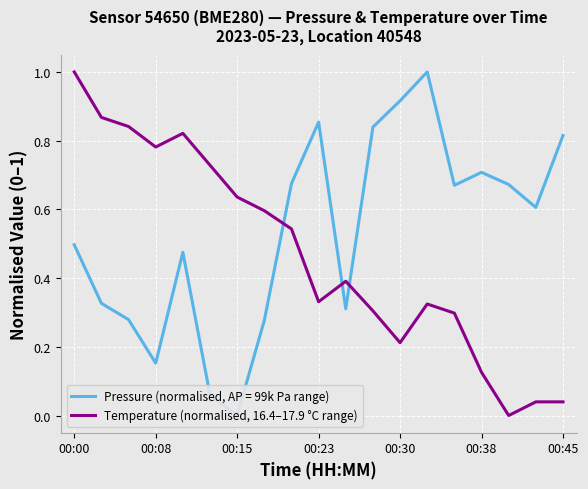

The value of Temperature (normalised, 16.4–17.9 °C range) at 00:00 is 1.0. True or false?

True